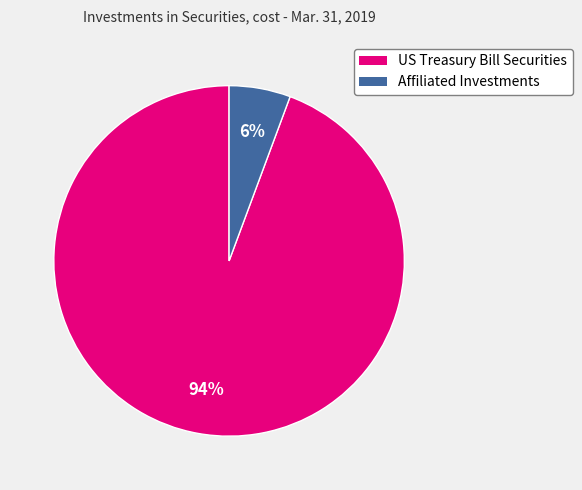

What is the smallest slice in the pie chart?

Affiliated Investments